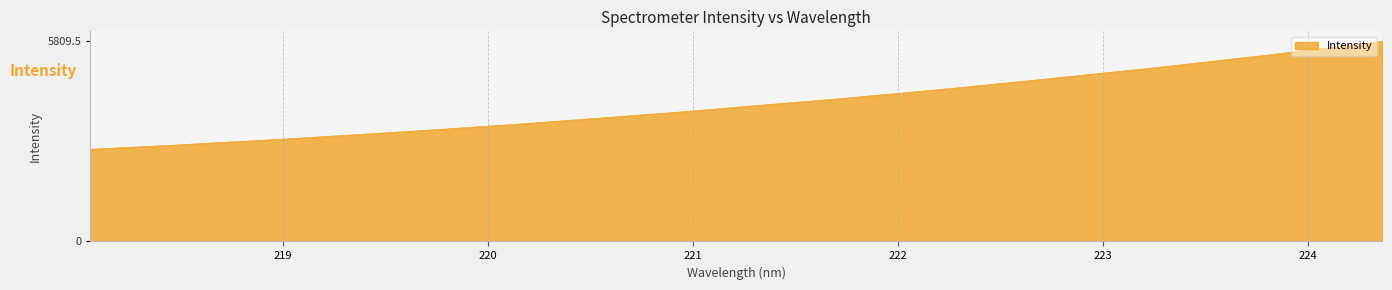

What is the smallest value displayed?

2674.7